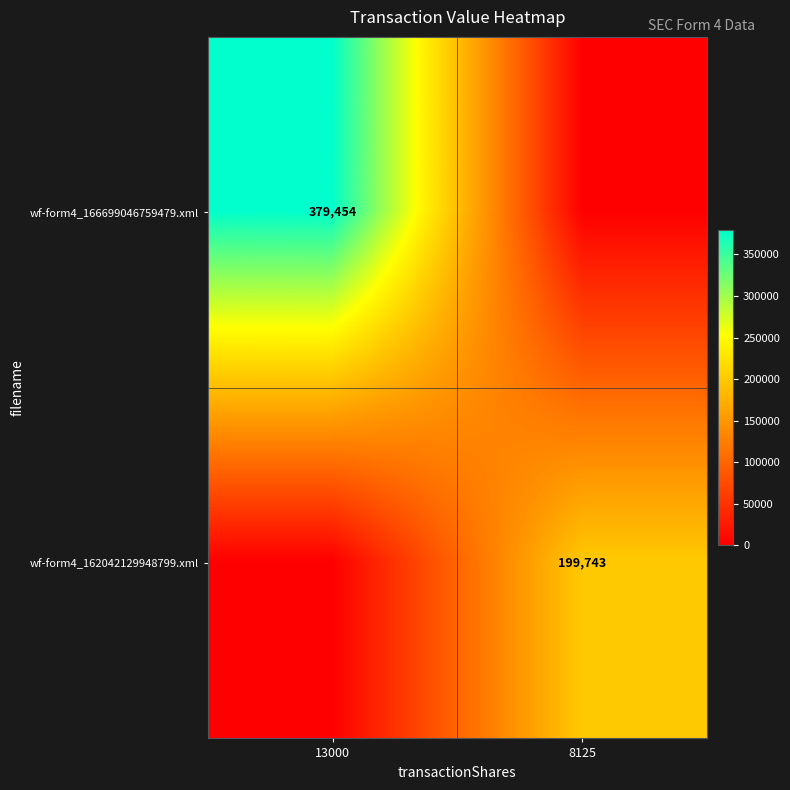

The value of wf-form4_166699046759479.xml at 13000 is 225190. True or false?

False